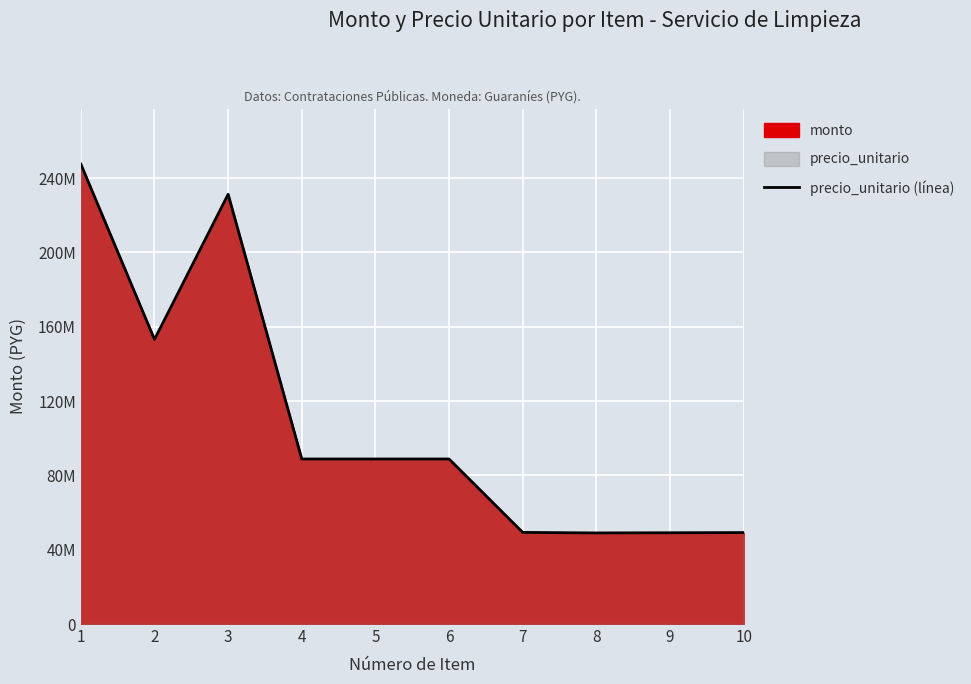

List the labels in order of value, largest first.

1, 3, 2, 4, 5, 6, 7, 10, 9, 8